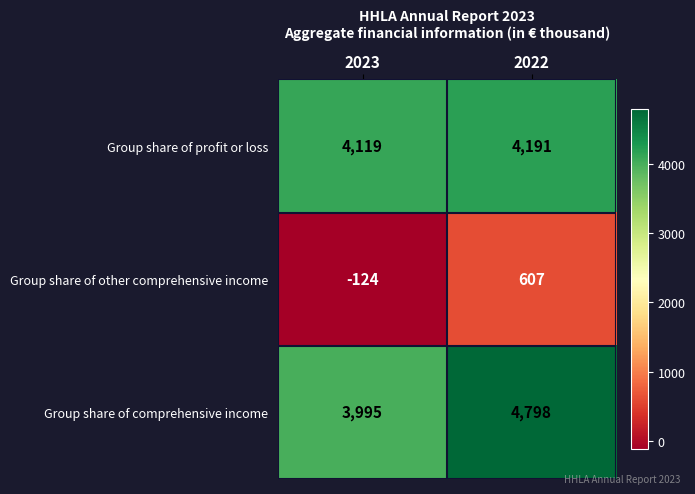

What is the difference between the Group share of profit or loss values at 2022 and 2023?

72